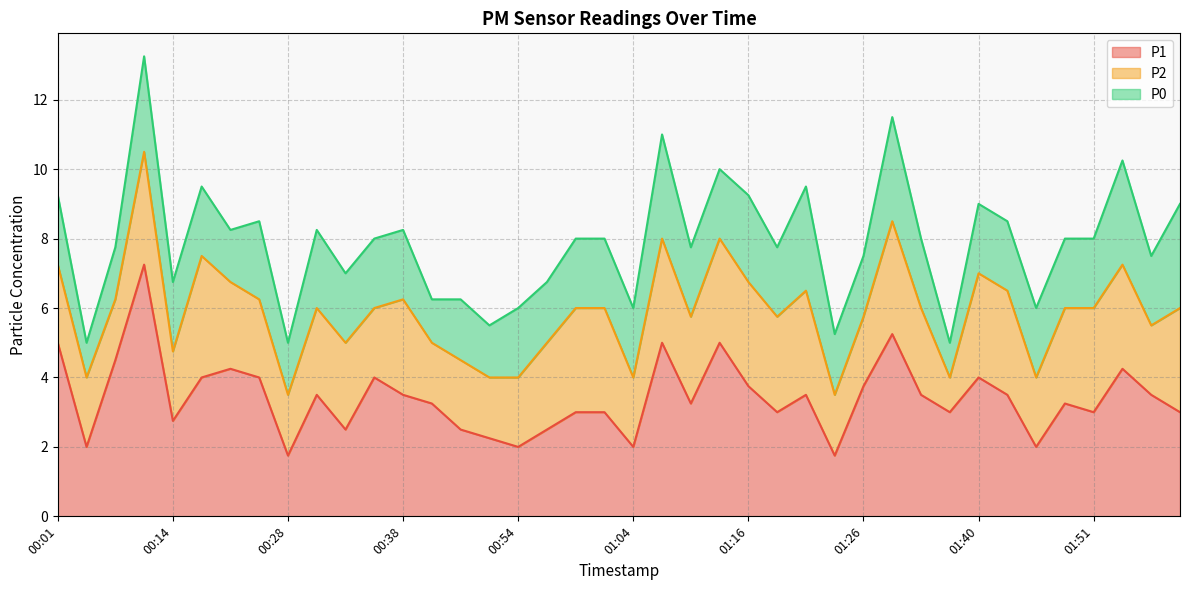

Reading left to right, list all the values displayed in this chart.

P1: 00:01=5.0	00:04=2.0	00:09=4.5	00:12=7.2	00:14=2.8	00:17=4.0	00:22=4.2	00:25=4.0	00:28=1.8	00:30=3.5	00:33=2.5	00:35=4.0	00:38=3.5	00:44=3.2	00:46=2.5	00:51=2.2	00:54=2.0	00:56=2.5	00:59=3.0	01:01=3.0	01:04=2.0	01:09=5.0	01:11=3.2	01:14=5.0	01:16=3.8	01:19=3.0	01:22=3.5	01:24=1.8	01:26=3.8	01:29=5.2	01:35=3.5	01:37=3.0	01:40=4.0	01:42=3.5	01:45=2.0	01:48=3.2	01:51=3.0	01:53=4.2	01:59=3.5	02:01=3.0
P2: 00:01=2.2	00:04=2.0	00:09=1.8	00:12=3.2	00:14=2.0	00:17=3.5	00:22=2.5	00:25=2.2	00:28=1.8	00:30=2.5	00:33=2.5	00:35=2.0	00:38=2.8	00:44=1.8	00:46=2.0	00:51=1.8	00:54=2.0	00:56=2.5	00:59=3.0	01:01=3.0	01:04=2.0	01:09=3.0	01:11=2.5	01:14=3.0	01:16=3.0	01:19=2.8	01:22=3.0	01:24=1.8	01:26=2.0	01:29=3.2	01:35=2.5	01:37=1.0	01:40=3.0	01:42=3.0	01:45=2.0	01:48=2.8	01:51=3.0	01:53=3.0	01:59=2.0	02:01=3.0
P0: 00:01=2.0	00:04=1.0	00:09=1.5	00:12=2.8	00:14=2.0	00:17=2.0	00:22=1.5	00:25=2.2	00:28=1.5	00:30=2.2	00:33=2.0	00:35=2.0	00:38=2.0	00:44=1.2	00:46=1.8	00:51=1.5	00:54=2.0	00:56=1.8	00:59=2.0	01:01=2.0	01:04=2.0	01:09=3.0	01:11=2.0	01:14=2.0	01:16=2.5	01:19=2.0	01:22=3.0	01:24=1.8	01:26=1.8	01:29=3.0	01:35=2.0	01:37=1.0	01:40=2.0	01:42=2.0	01:45=2.0	01:48=2.0	01:51=2.0	01:53=3.0	01:59=2.0	02:01=3.0